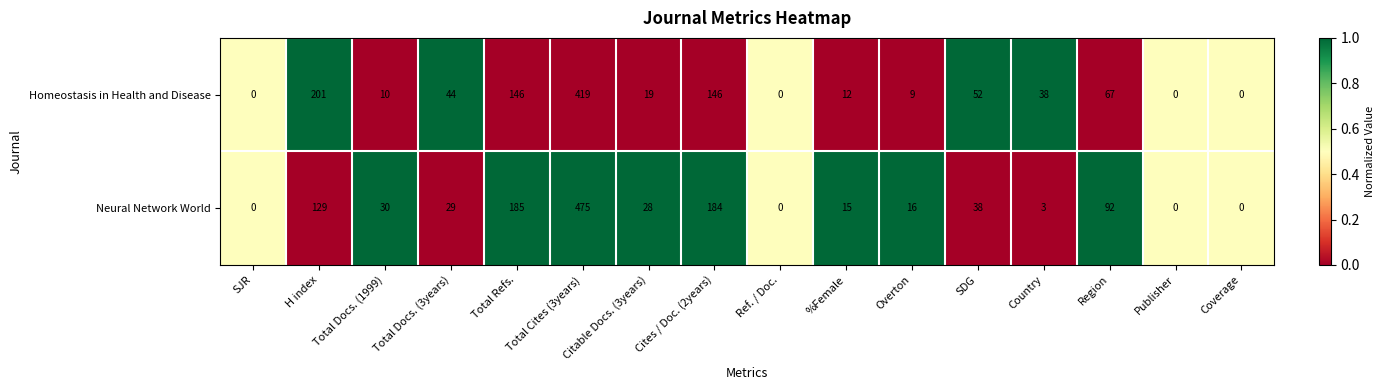

The value of Homeostasis in Health and Disease at Publisher is 0. True or false?

True